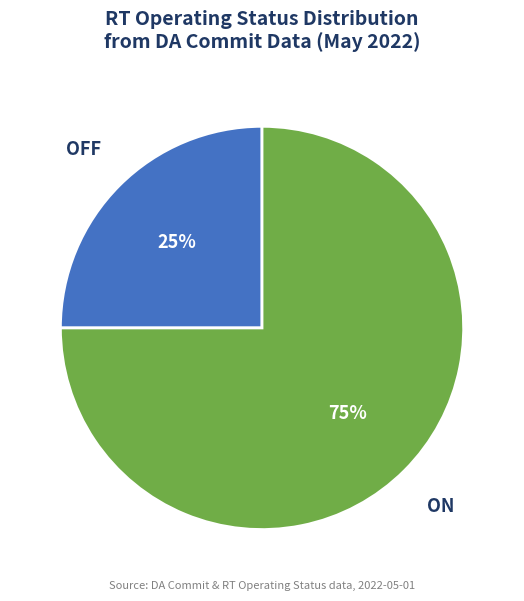

To the nearest percent, what is the average slice percentage?

50%